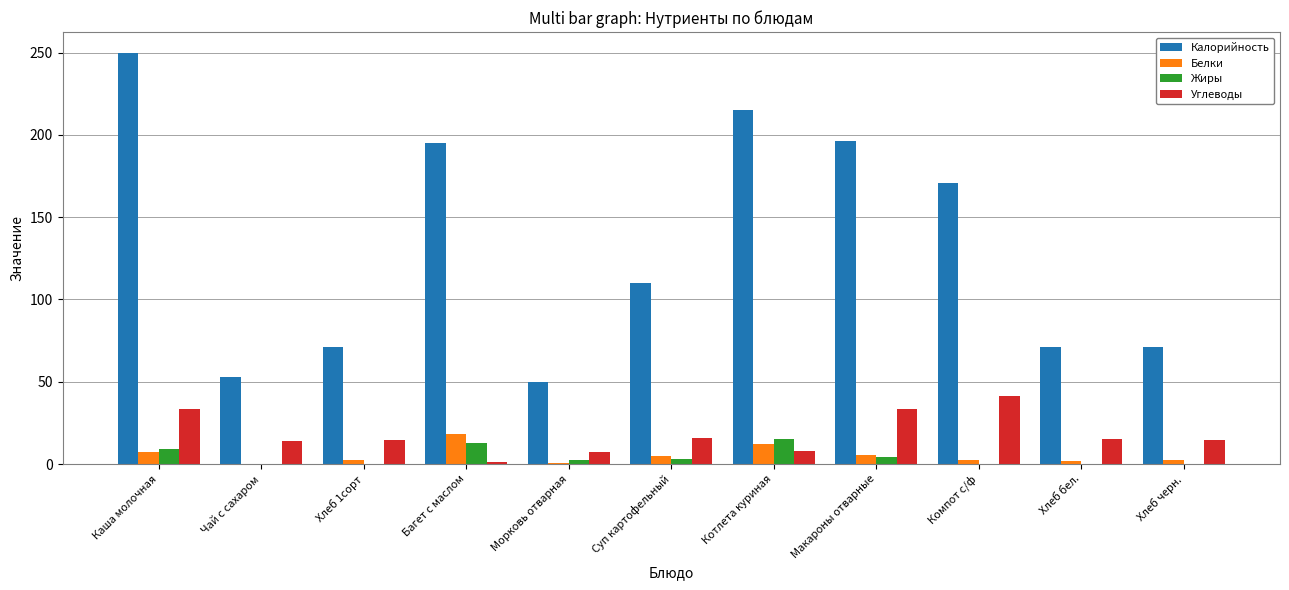

At which category is the sum across all series the highest?

Каша молочная